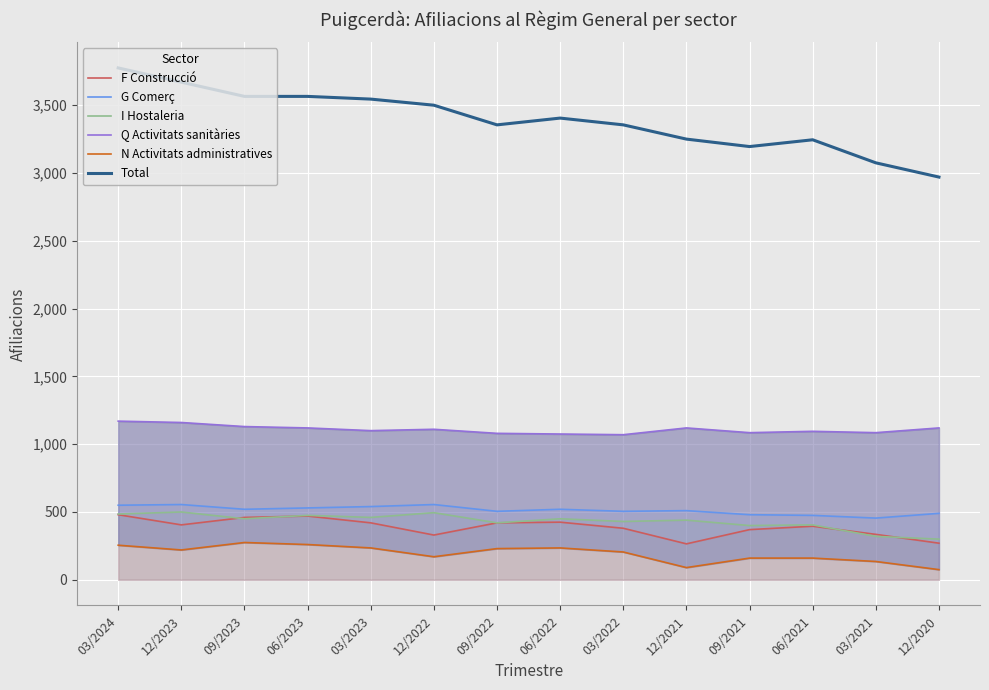

The value of F Construcció at 12/2020 is 270. True or false?

True